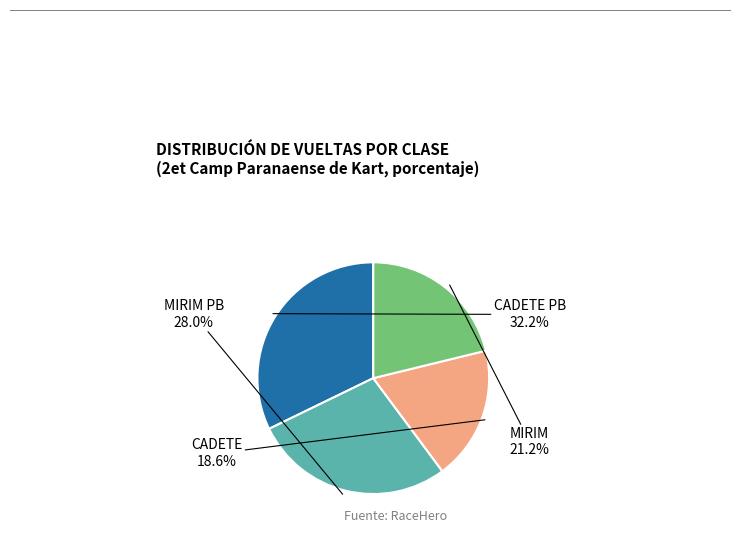

Does any single category account for the majority?

No